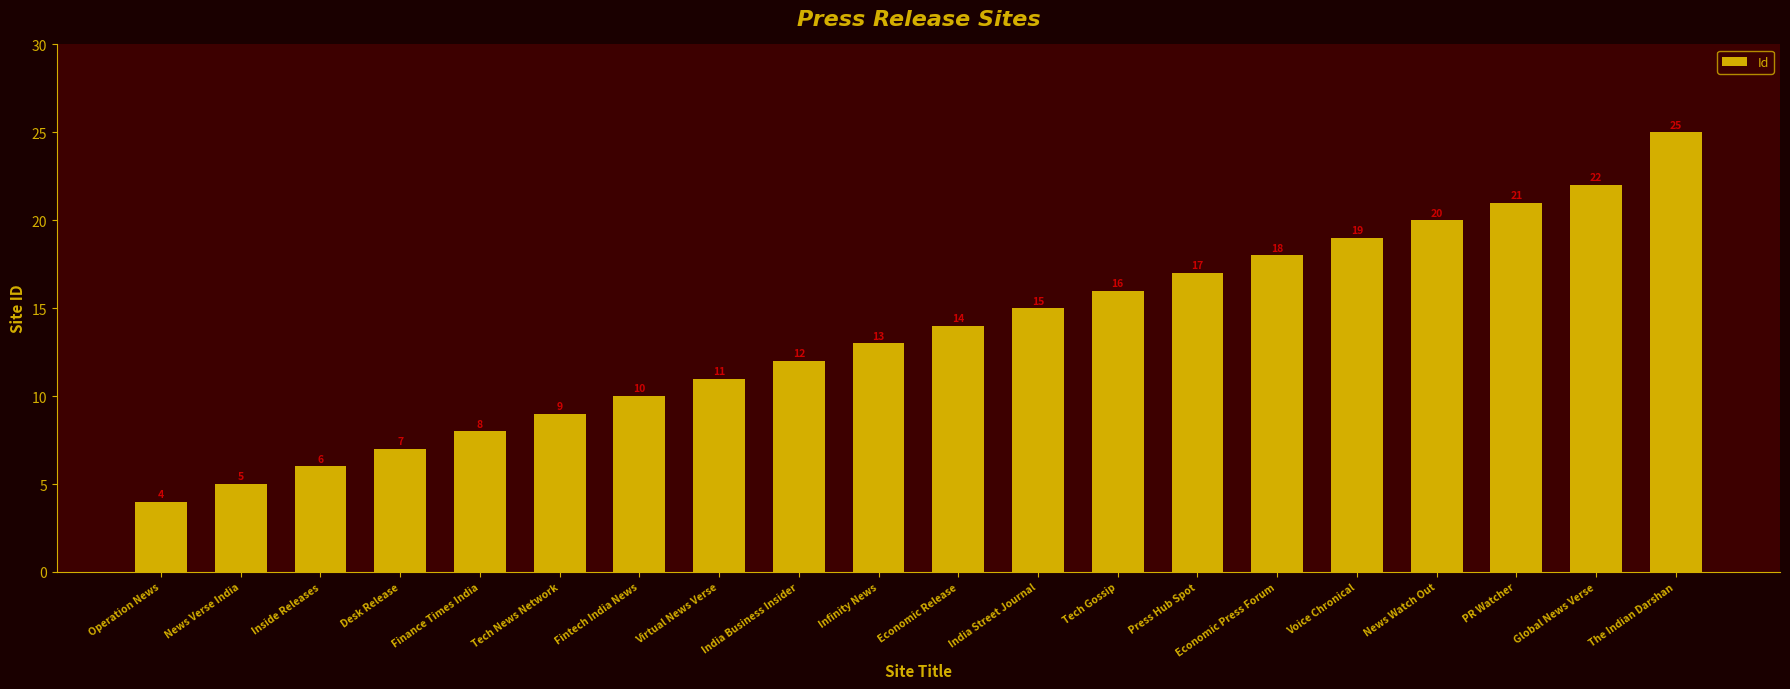

What is the label of the 17th bar from the right?

Desk Release